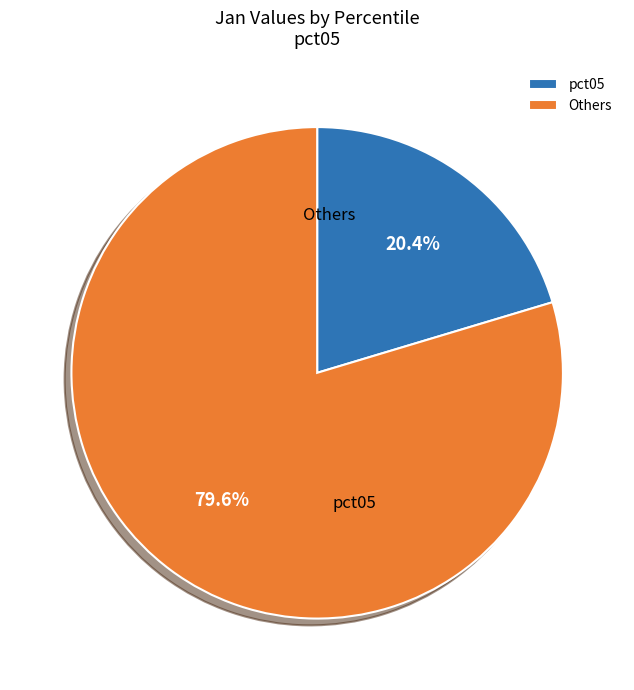

What percentage is the pct05 slice, to the nearest percent?

20%